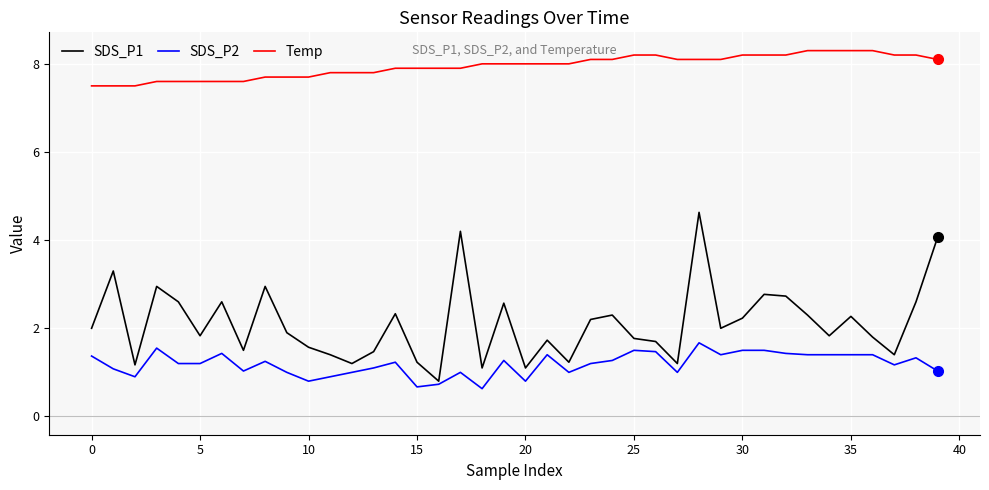

Rank the series by their maximum value, from highest to lowest.

Temp, SDS_P1, SDS_P2